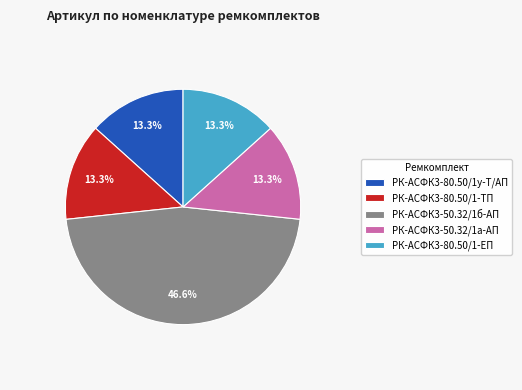

What is the total percentage of РК-АСФК3-50.32/1а-АП and РК-АСФК3-80.50/1у-Т/АП?

26.7%